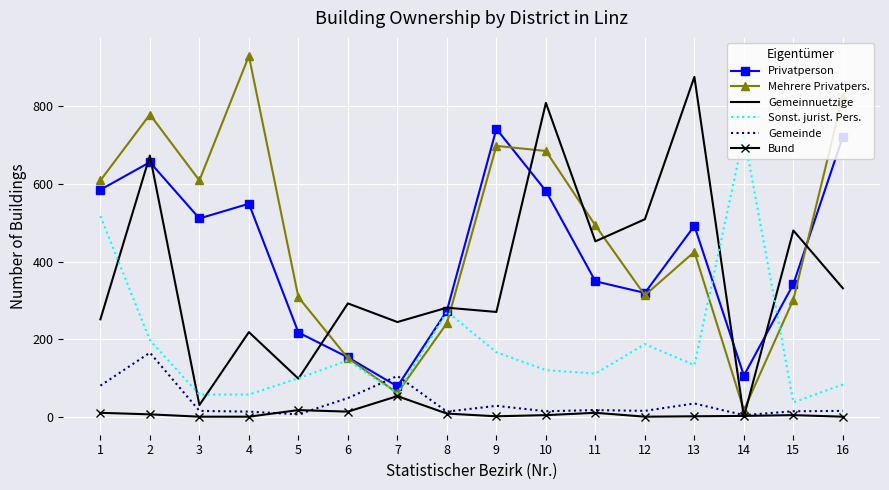

Where is the first local minimum for Mehrere Privatpers.?

3